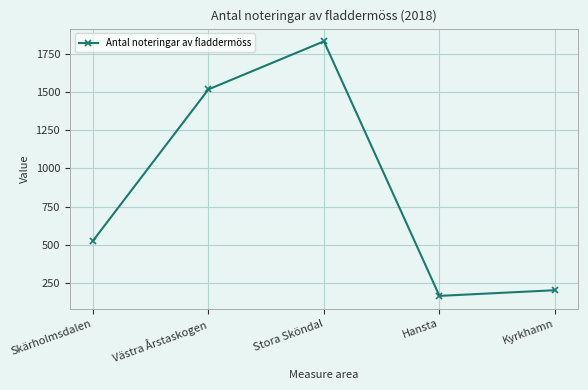

Rank the categories by value from highest to lowest.

Stora Sköndal, Västra Årstaskogen, Skärholmsdalen, Kyrkhamn, Hansta